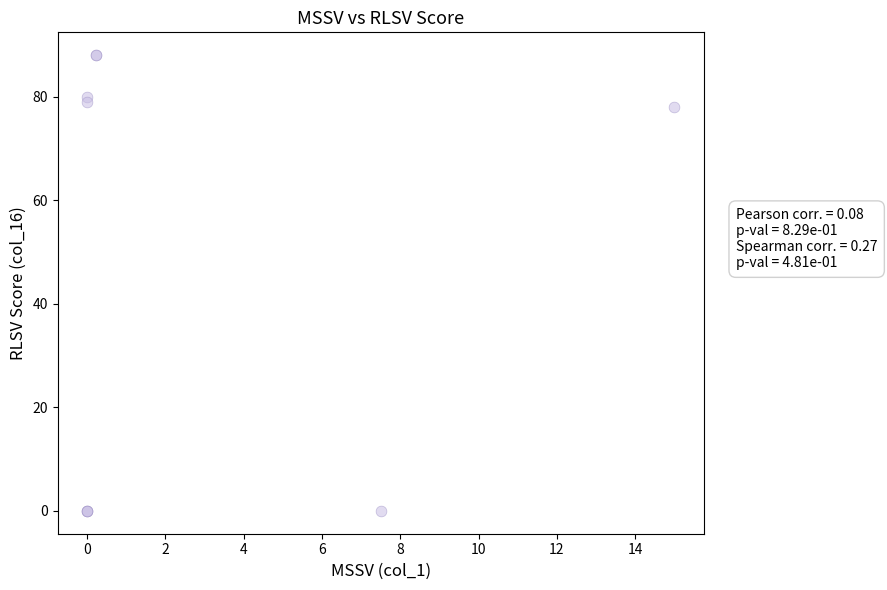

What Y value in the scatter plot is closest to 44?

78